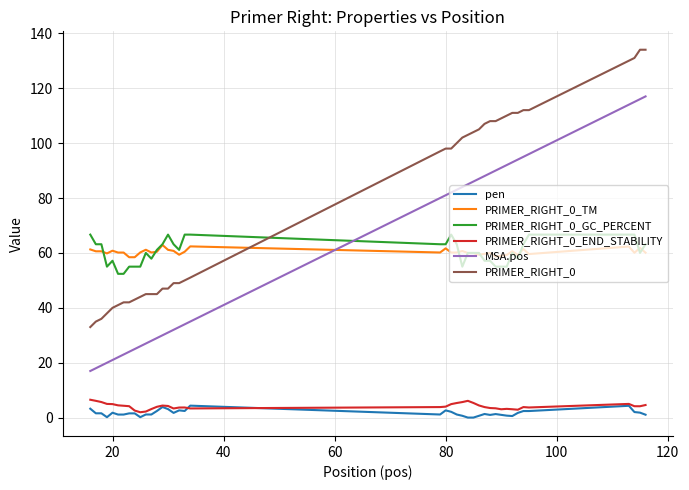

True or false: PRIMER_RIGHT_0_GC_PERCENT and PRIMER_RIGHT_0_END_STABILITY intersect in this chart.

False